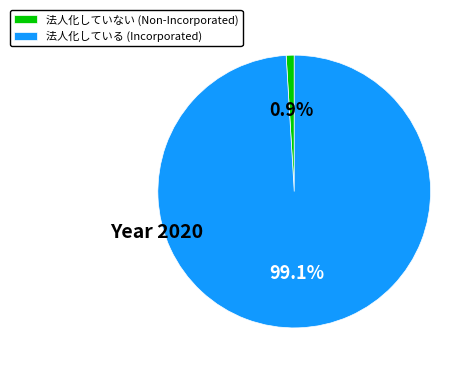

Which slice is the smallest?

法人化していない (Non-Incorporated)